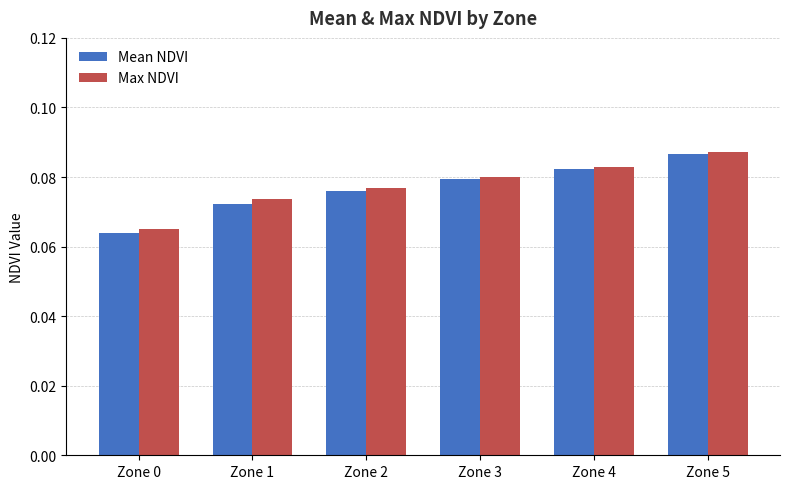

Which category has the lowest value in the Mean NDVI series?

Zone 0